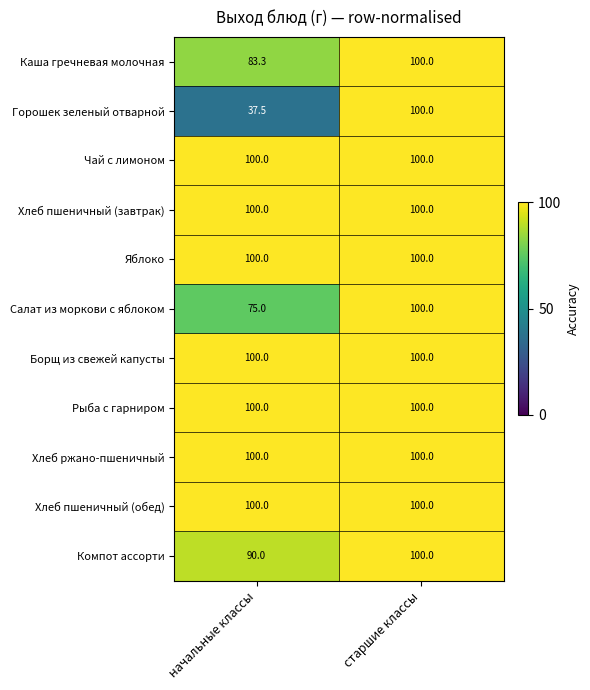

At which label is Горошек зеленый отварной closest to 68?

начальные классы